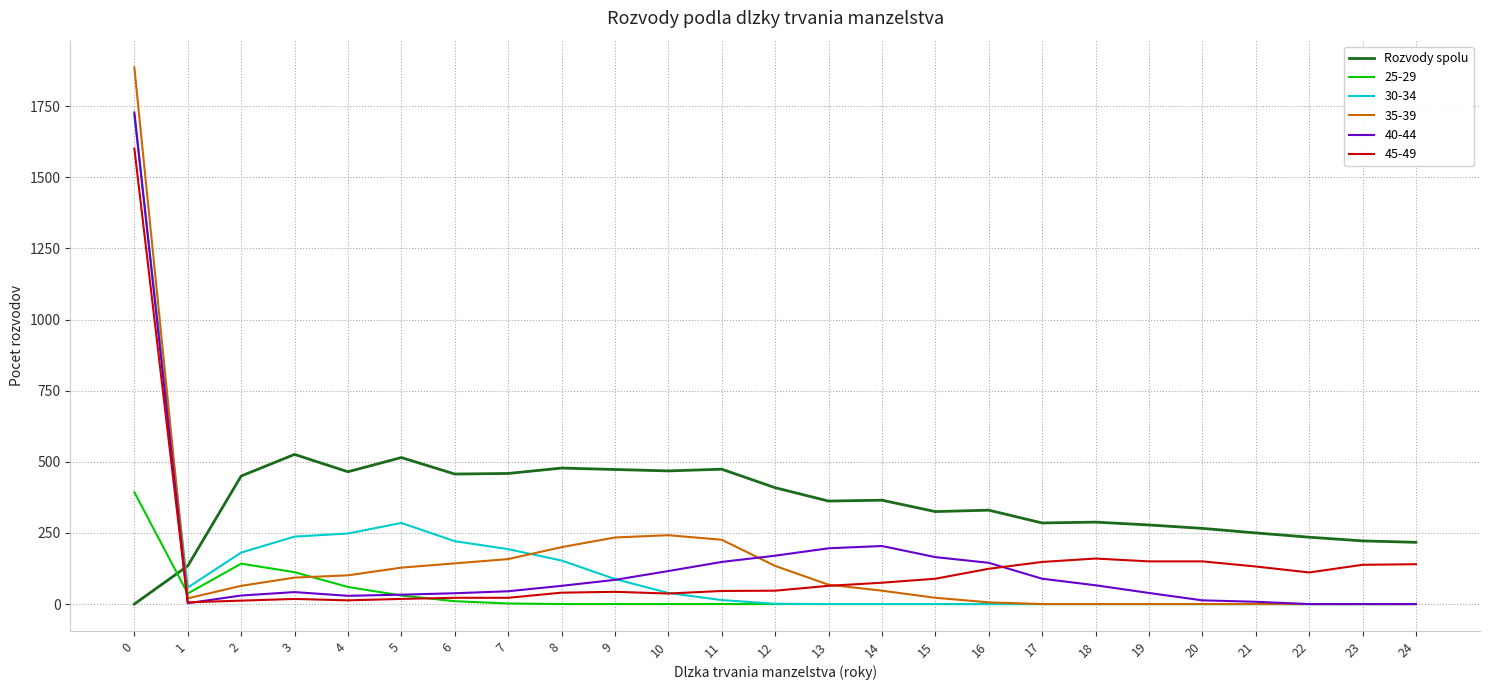

After their last crossing, which series has the higher values: Rozvody spolu or 30-34?

Rozvody spolu